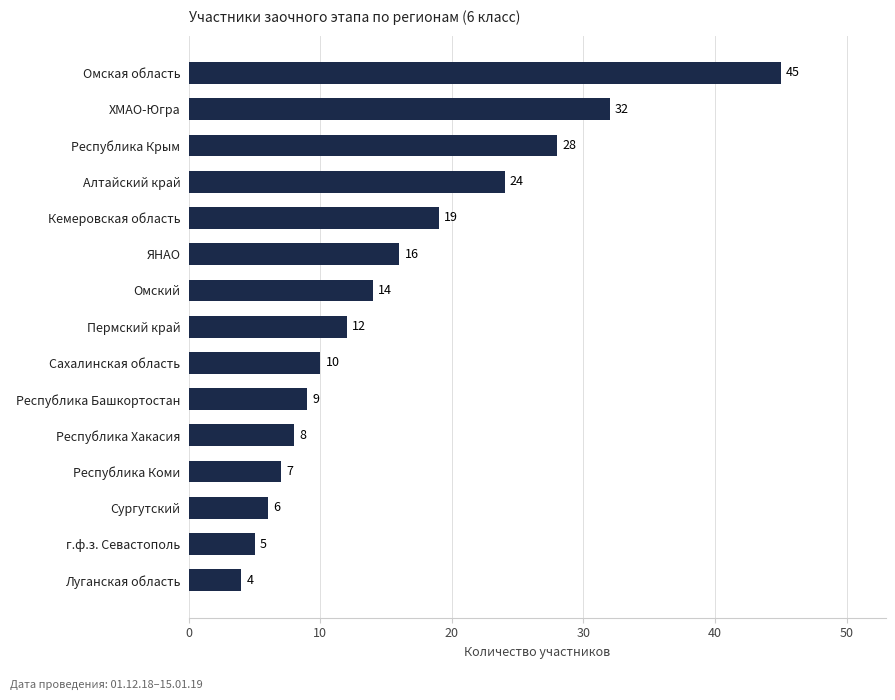

Count the number of data series in this chart.

1